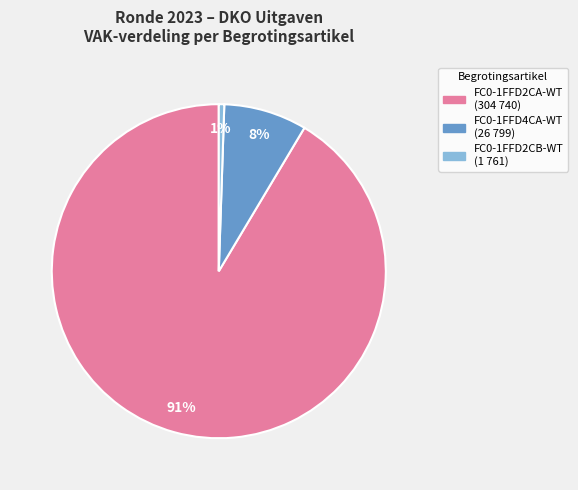

Is there any slice that represents more than half of the pie?

Yes